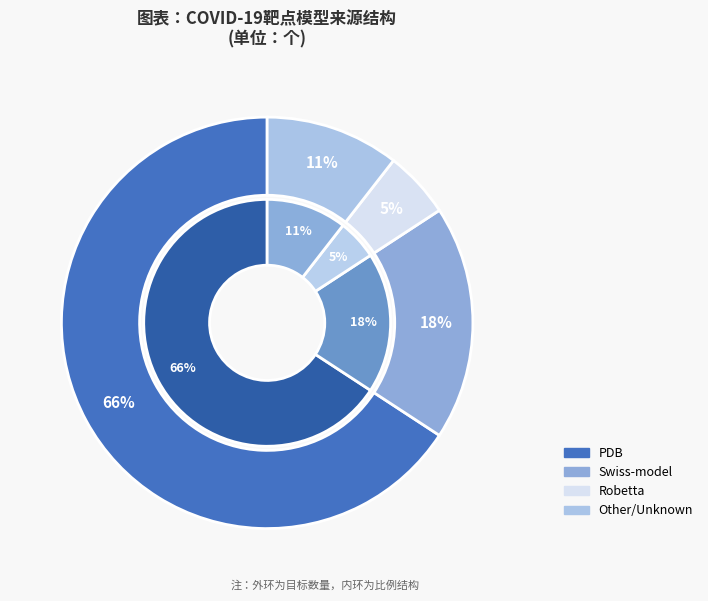

Count the number of slices in the pie.

4